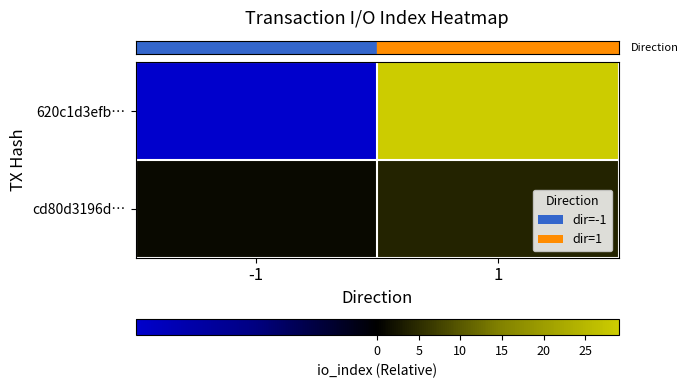

Which series changed the most between -1 and 1?

row_0